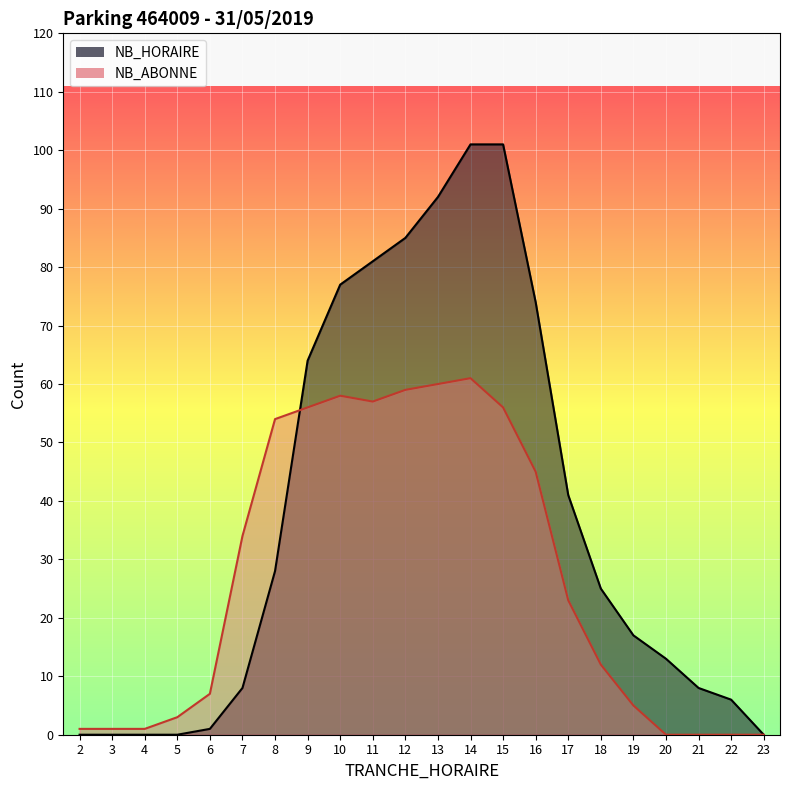

What is the sum of all NB_ABONNE values?

593